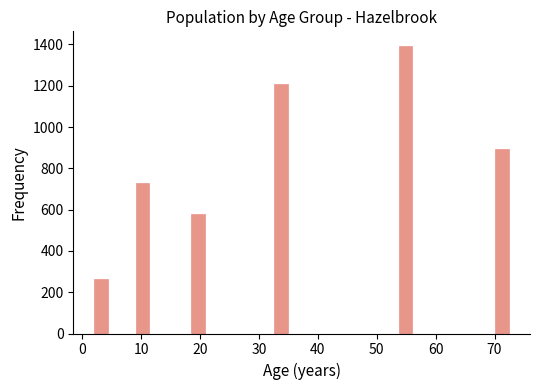

Around what value on the x-axis is the tallest bar? Give the approximate position of its centre, as read against the axis.

55